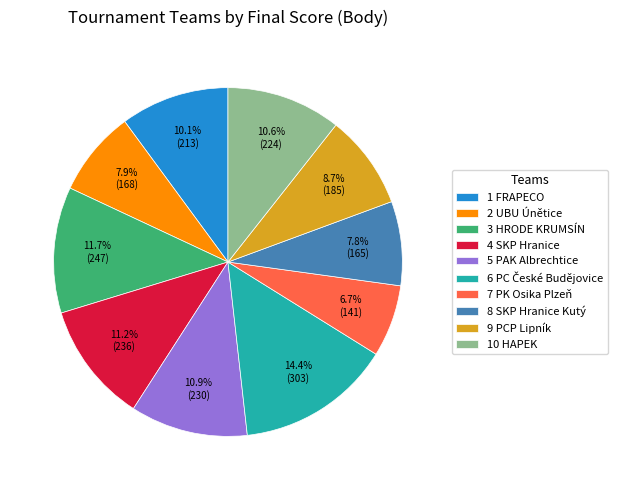

The 7 PK Osika Plzeň slice represents 7% of the pie. True or false?

True